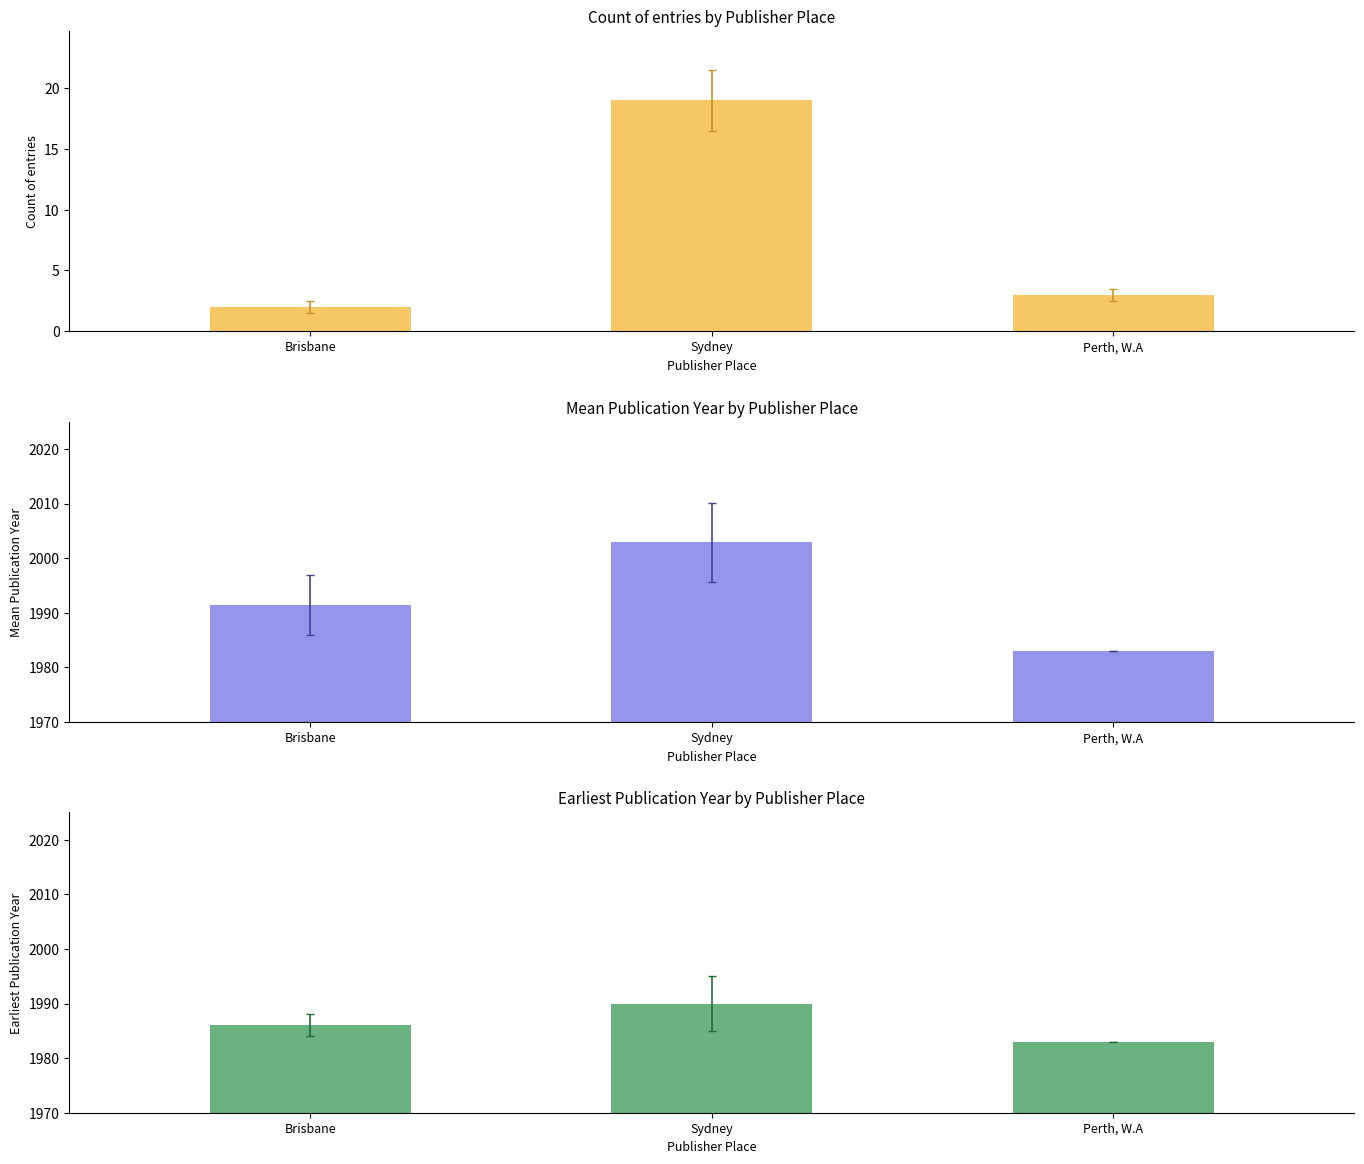

What value does the Mean Year series have at Perth, W.A?

1983.0